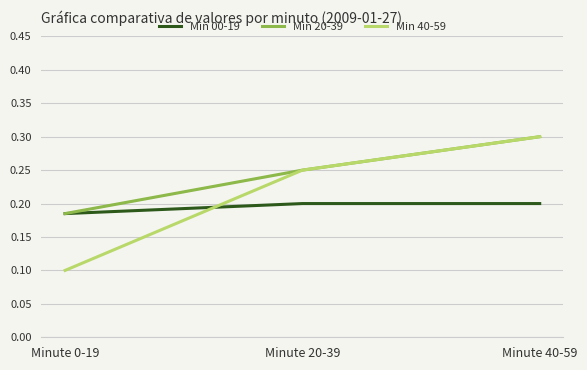

Count the number of data series in this chart.

3